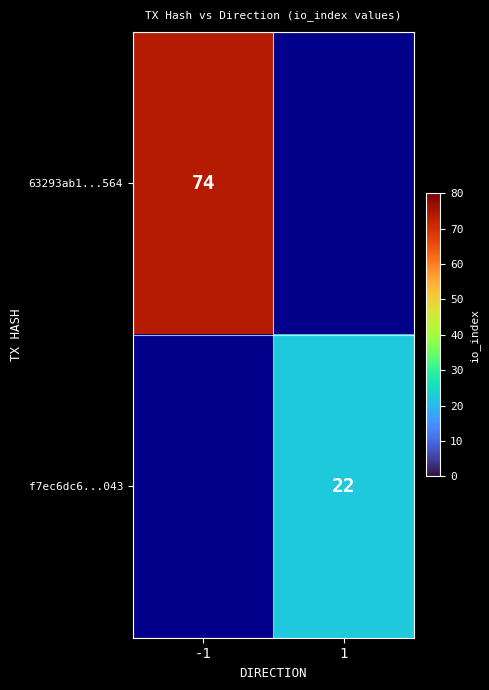

The 63293ab1...564 series shows 74 at -1. True or false?

True